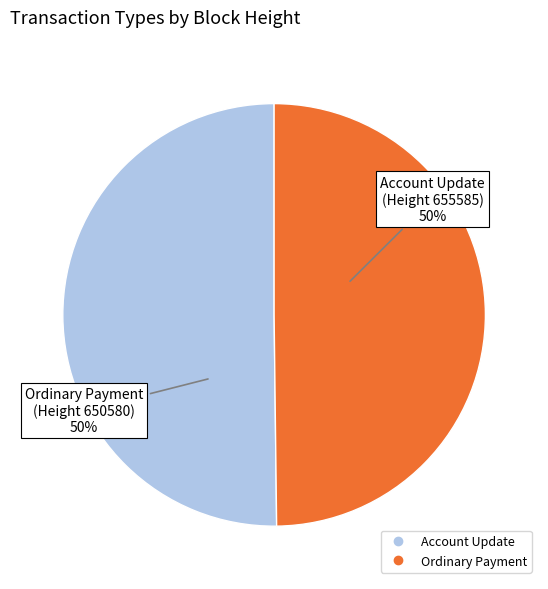

To the nearest percent, what is the average slice percentage?

50%